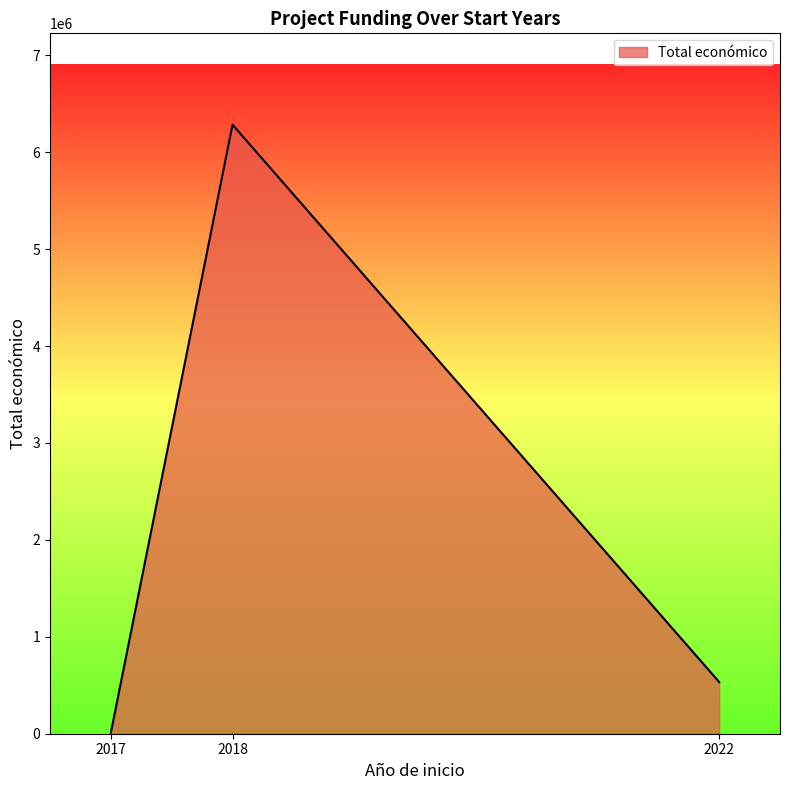

How many categories are shown in the chart?

3